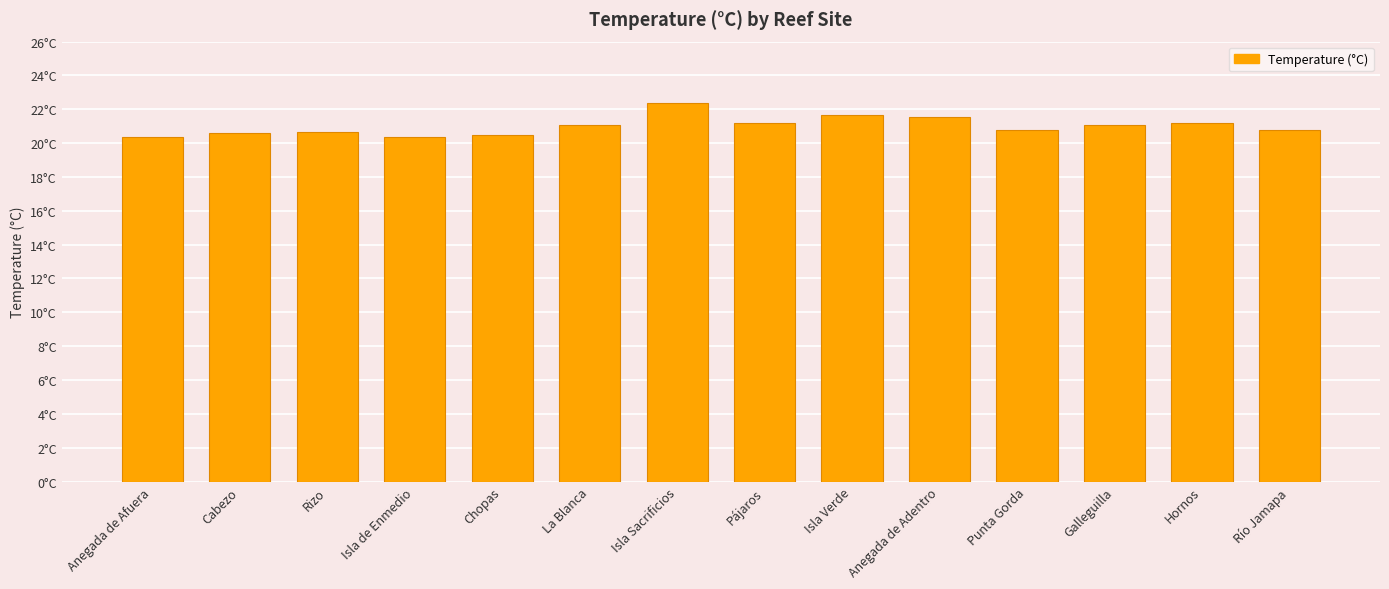

Rank the categories by value from highest to lowest.

Isla Sacrificios, Isla Verde, Anegada de Adentro, Hornos, Pájaros, La Blanca, Galleguilla, Río Jamapa, Punta Gorda, Rizo, Cabezo, Chopas, Anegada de Afuera, Isla de Enmedio